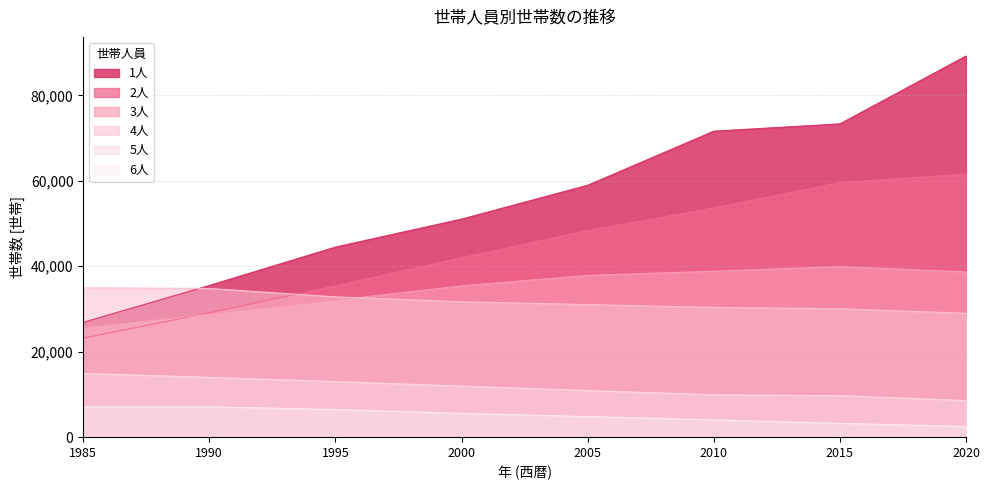

What are all the series names shown in the legend?

1人, 2人, 3人, 4人, 5人, 6人